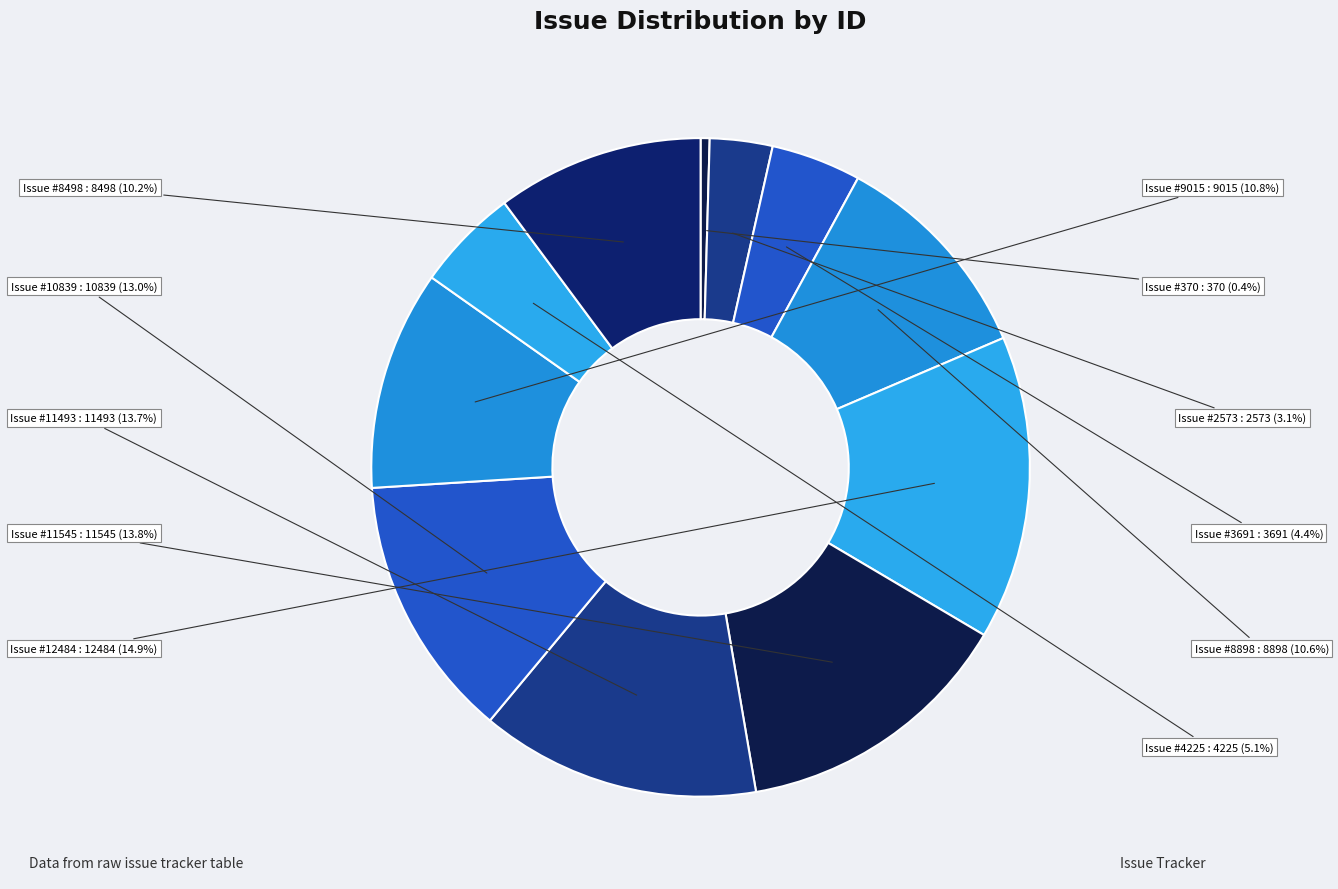

How many segments does this pie chart have?

11